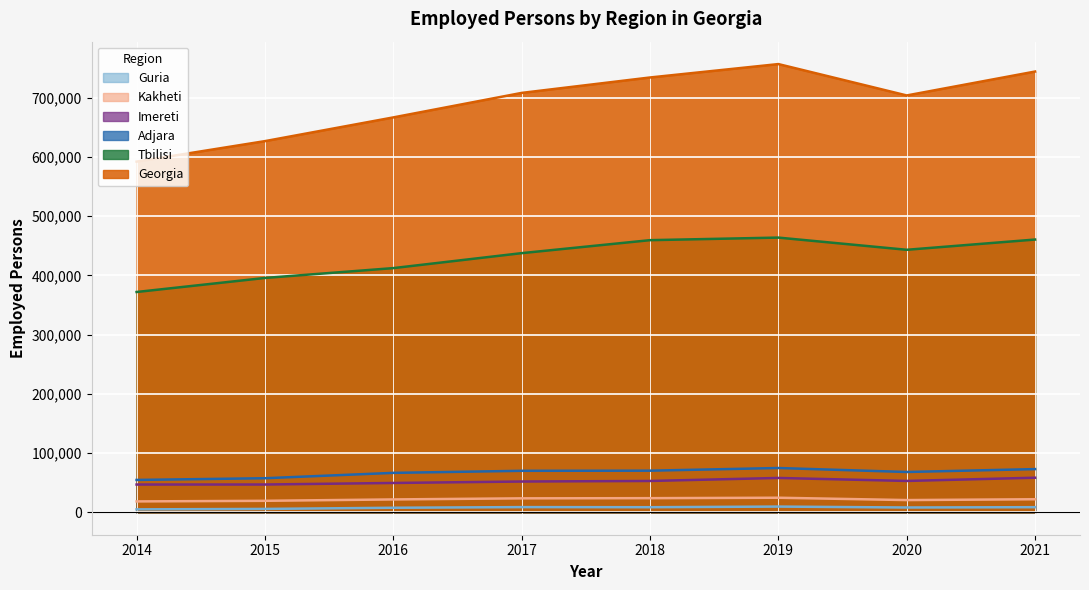

The Imereti series shows 27741.4 at 2014. True or false?

False